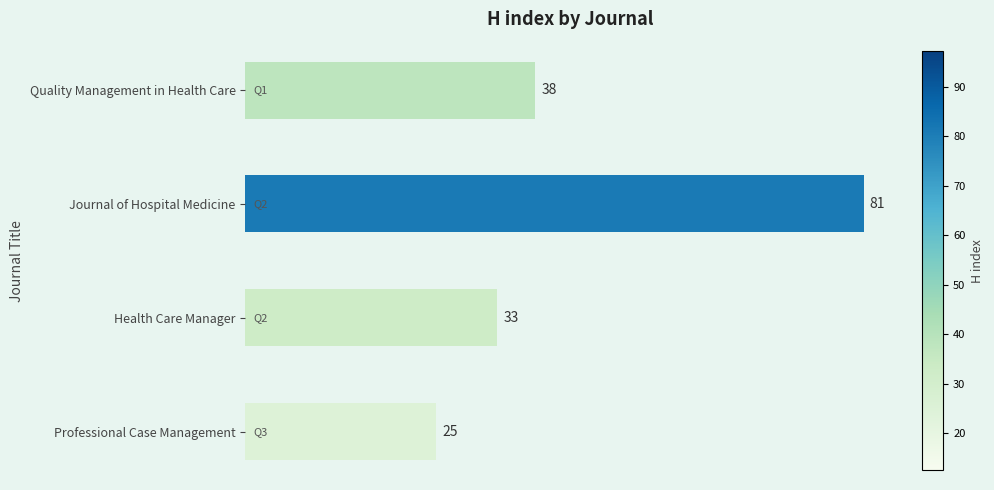

Between Journal of Hospital Medicine and Professional Case Management, which is larger?

Journal of Hospital Medicine